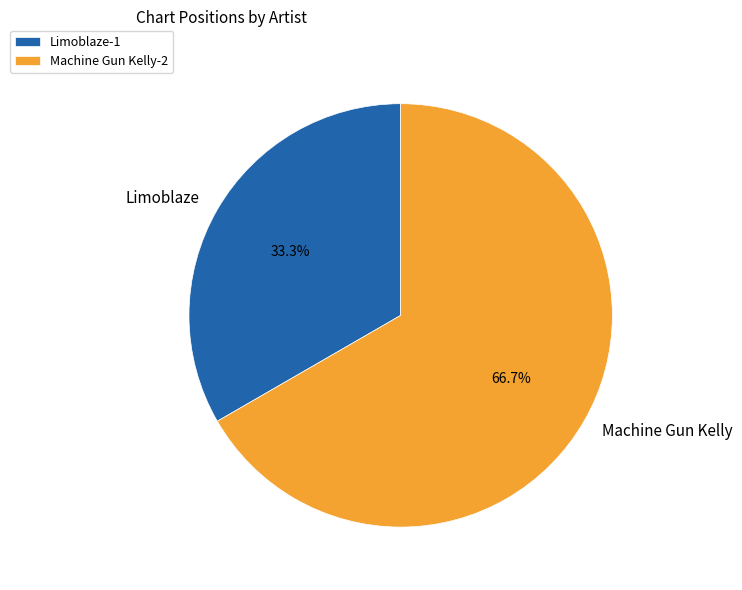

Is it true that Limoblaze is 23% of the pie?

False